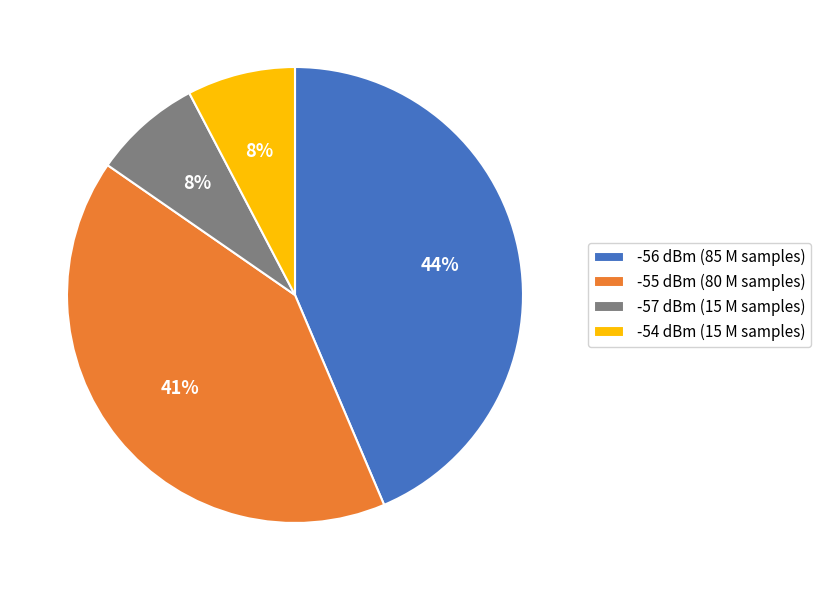

Combined, do -57 dBm (15 M samples) and -56 dBm (85 M samples) account for over 50%?

Yes